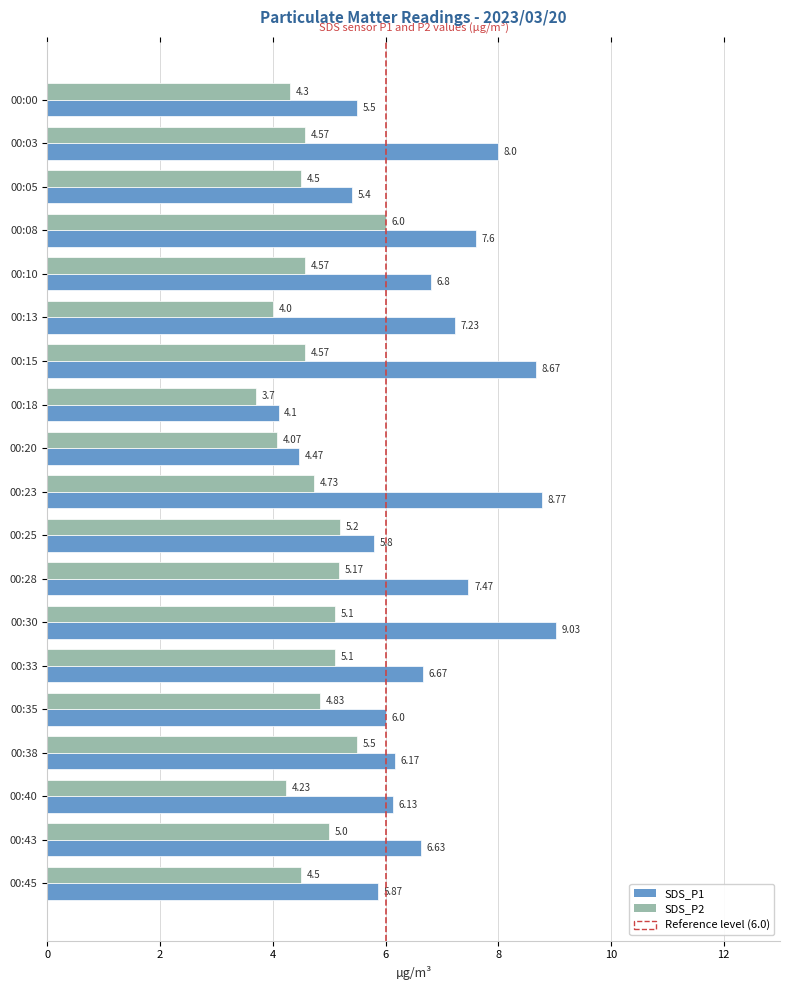

List the labels in order of SDS_P1 value, smallest first.

00:18, 00:20, 00:05, 00:00, 00:25, 00:45, 00:35, 00:40, 00:38, 00:43, 00:33, 00:10, 00:13, 00:28, 00:08, 00:03, 00:15, 00:23, 00:30